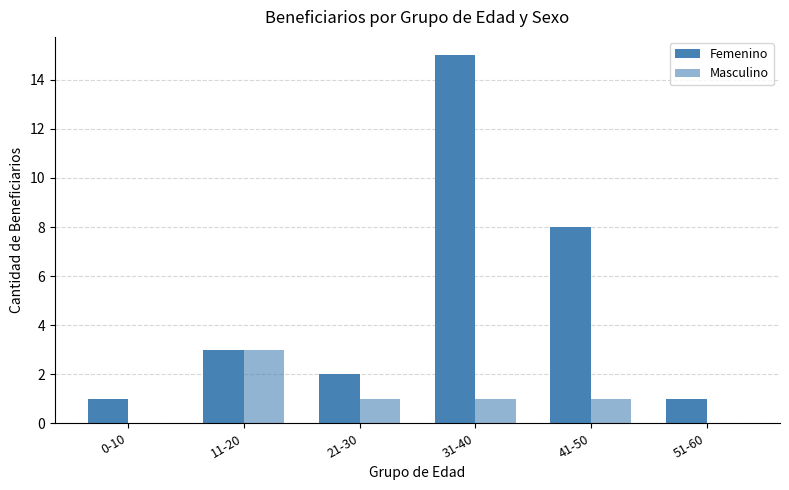

Read the Femenino value at 41-50, to the nearest 10.

10